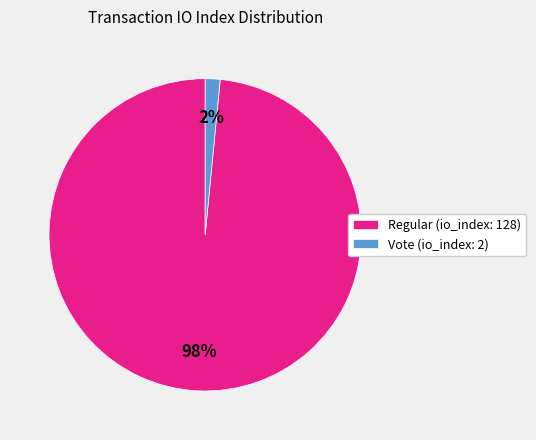

What is the largest slice in the pie chart?

Regular (io_index: 128)